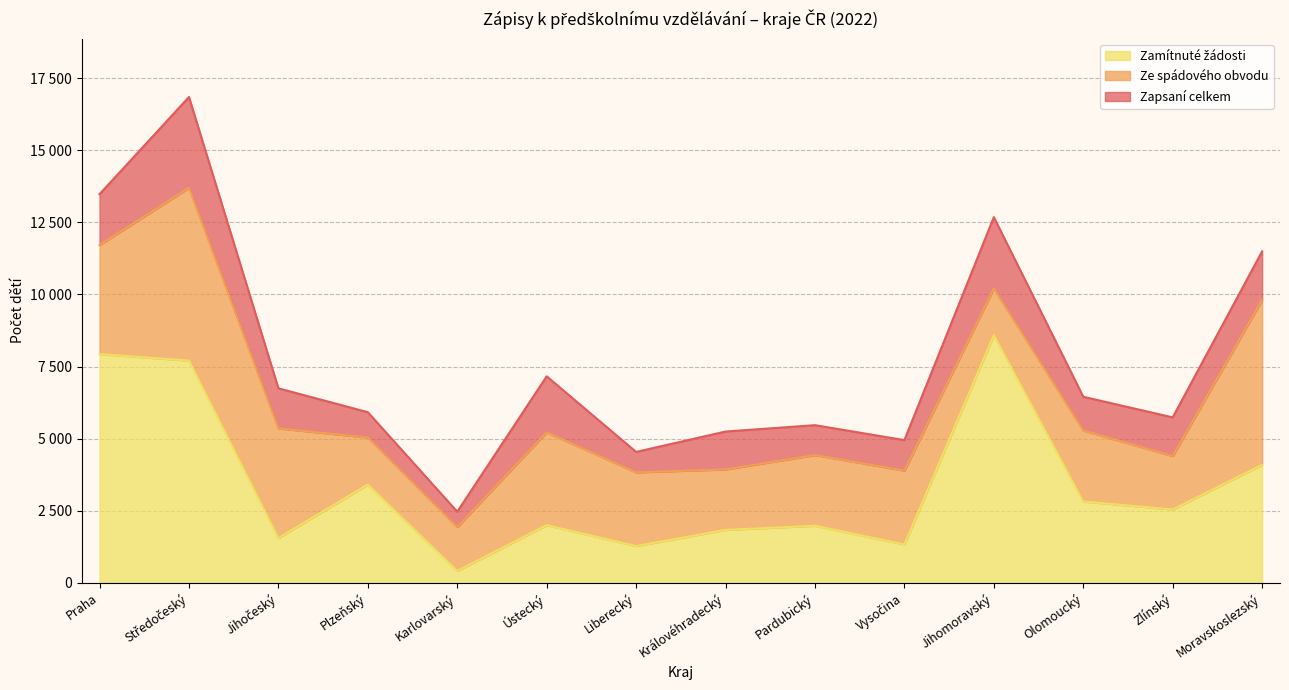

Is the value of Ze spádového obvodu at Vysočina greater than the value of Zapsaní celkem at Středočeský?

No